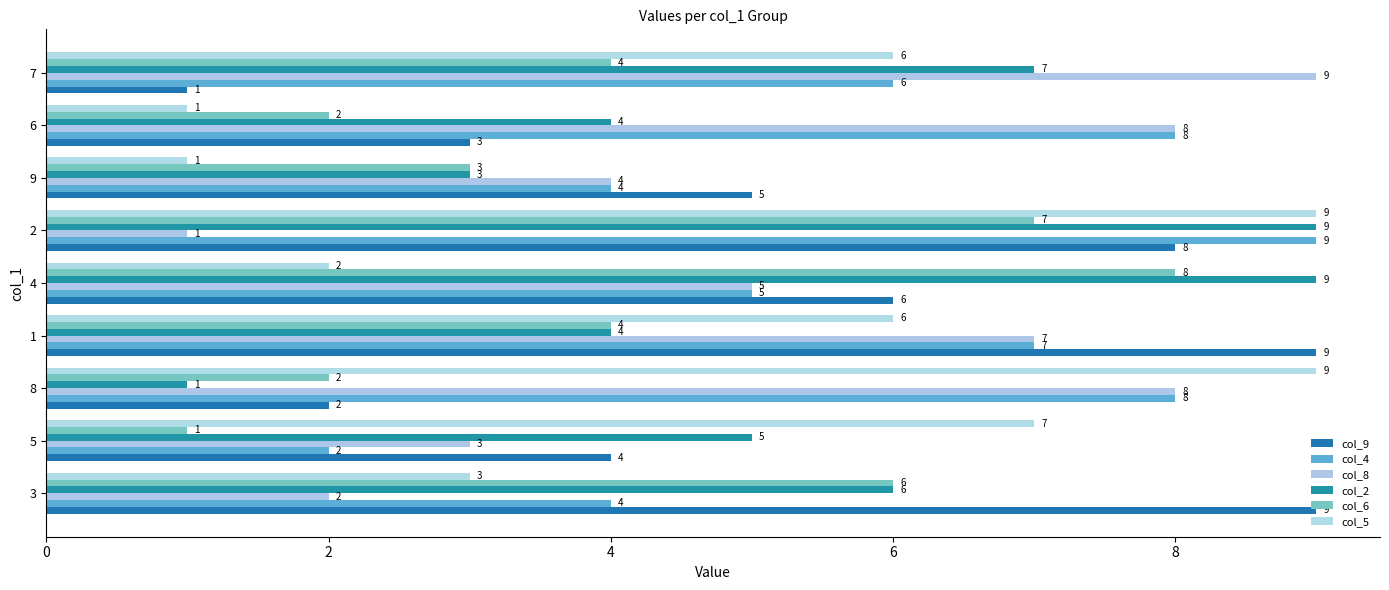

What is the label of the 6th bar from the right?

1